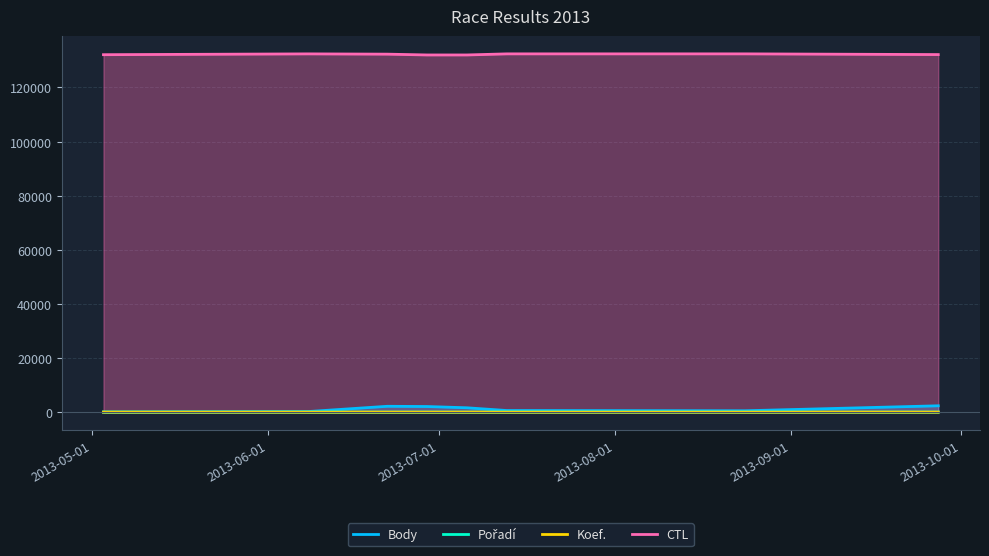

Which series has the largest total across all categories?

CTL